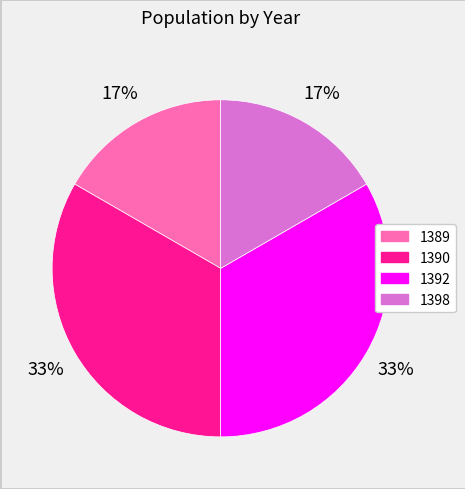

The 1392 slice represents 33% of the pie. True or false?

True